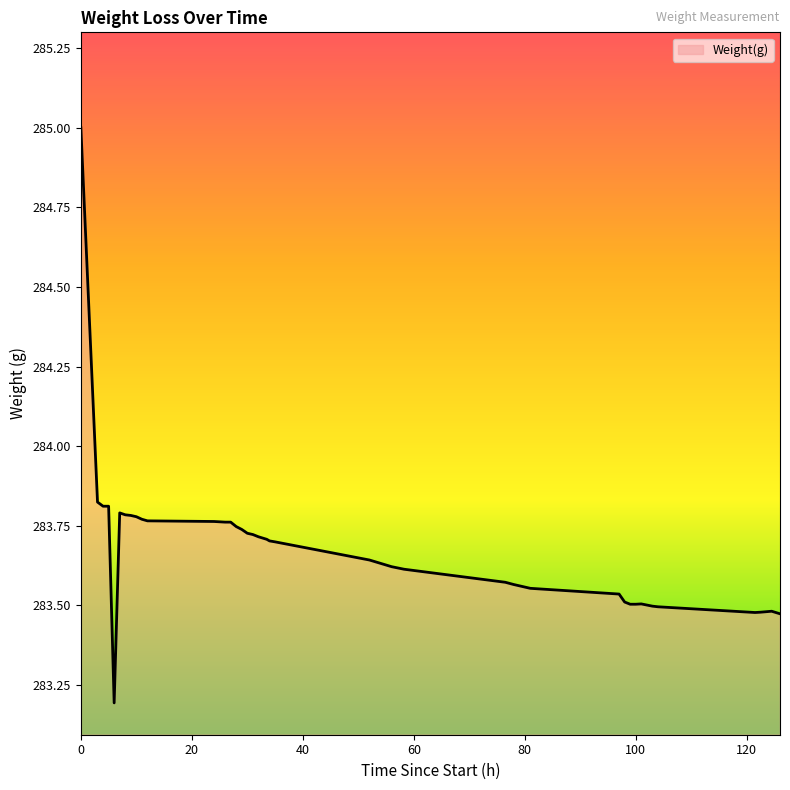

What is the maximum value shown in the chart?

285.0